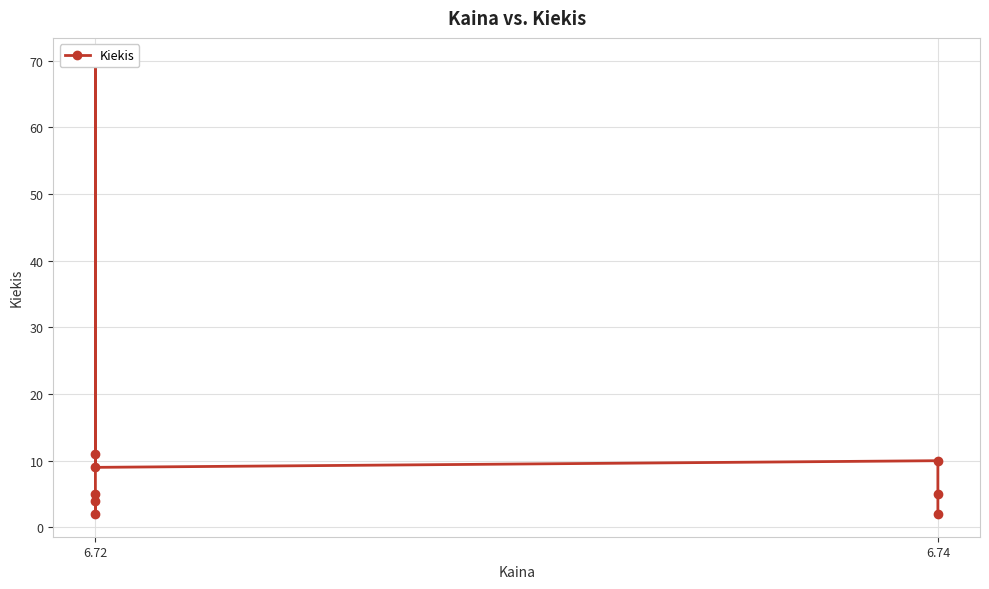

How many points are lower than both their immediate neighbors (excluding endpoints)?

2